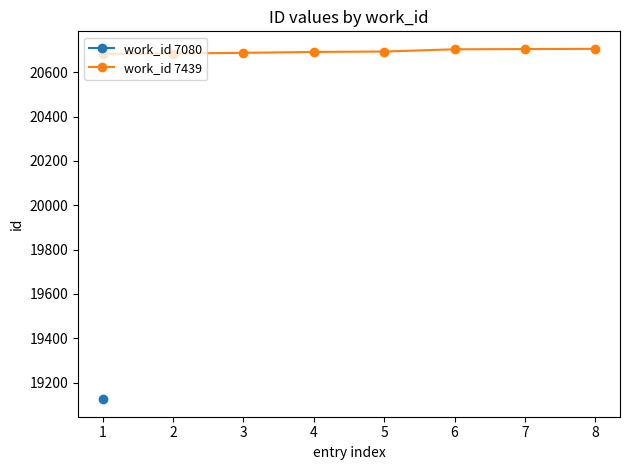

What is the value of the work_id 7439 point at the 4th from the left?

20692